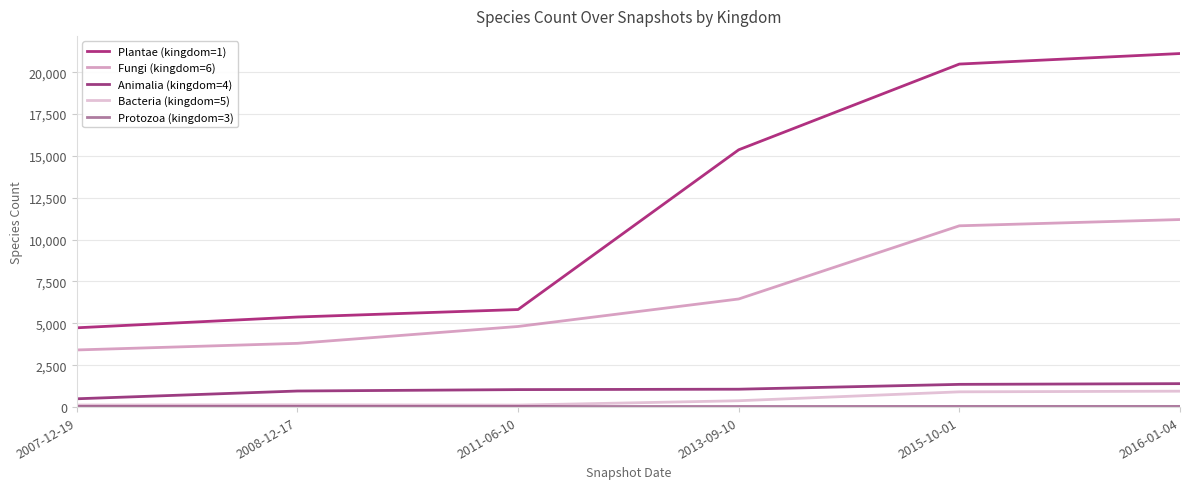

List the labels in order of Plantae (kingdom=1) value, smallest first.

2007-12-19, 2008-12-17, 2011-06-10, 2013-09-10, 2015-10-01, 2016-01-04